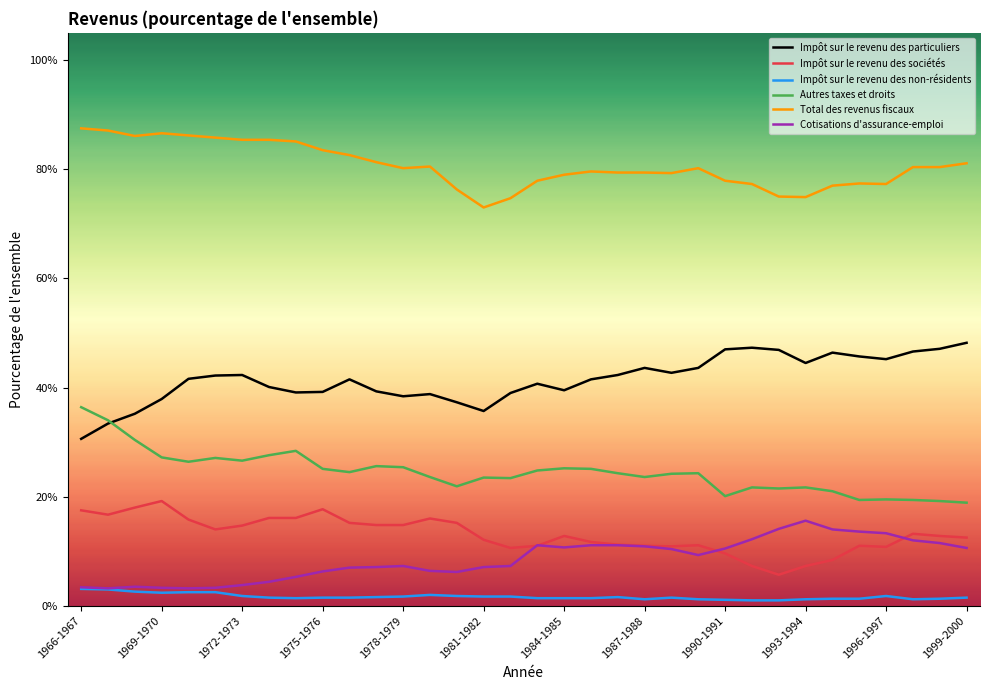

True or false: Impôt sur le revenu des non-résidents and Total des revenus fiscaux intersect in this chart.

False